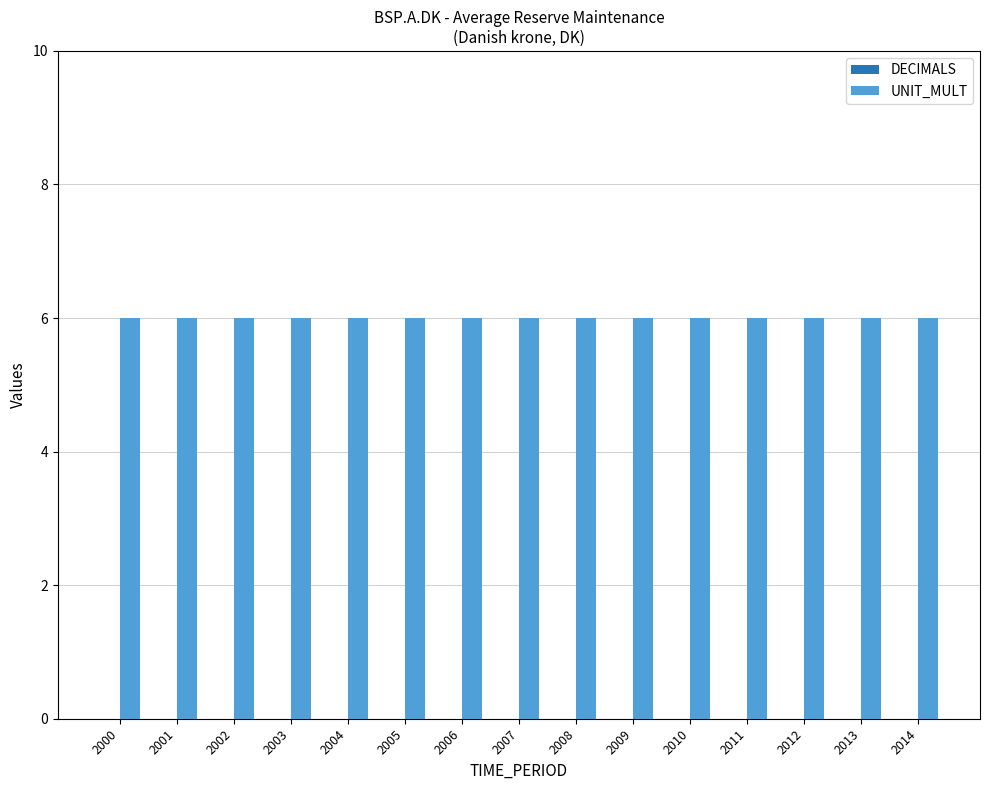

Reading left to right, what are all the values shown in this chart?

DECIMALS: 0	0	0	0	0	0	0	0	0	0	0	0	0	0	0
UNIT_MULT: 6	6	6	6	6	6	6	6	6	6	6	6	6	6	6